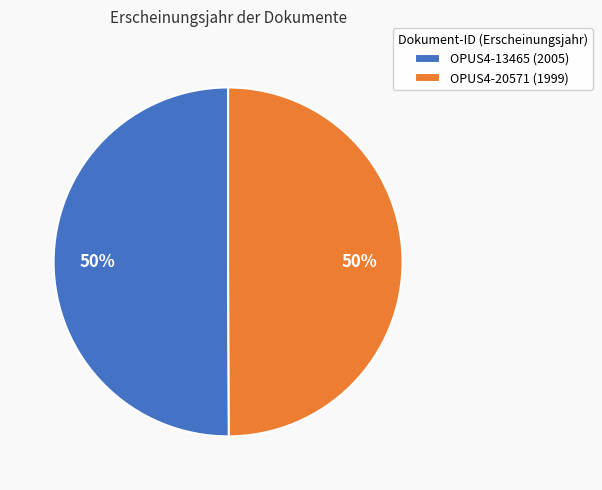

What is the ratio of the value at OPUS4-20571 to the value at OPUS4-13465?

1.0